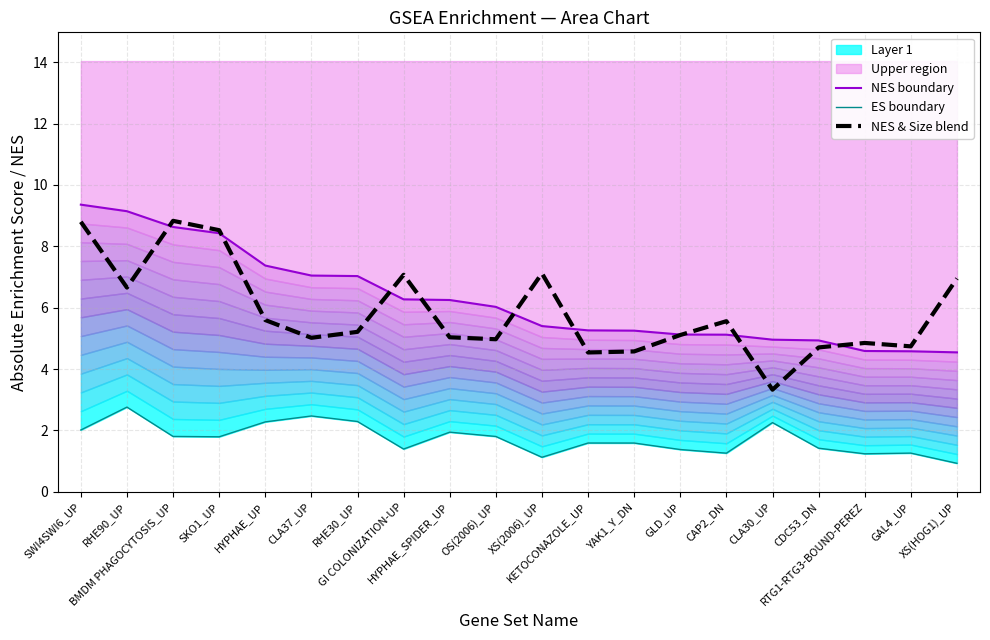

True or false: NES & Size blend and NES boundary cross at least once.

True